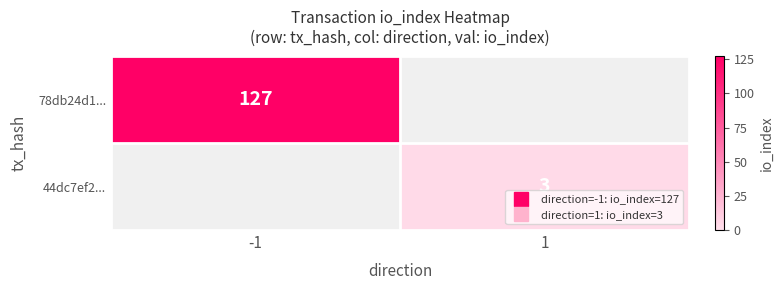

Count the number of categories in the chart.

2